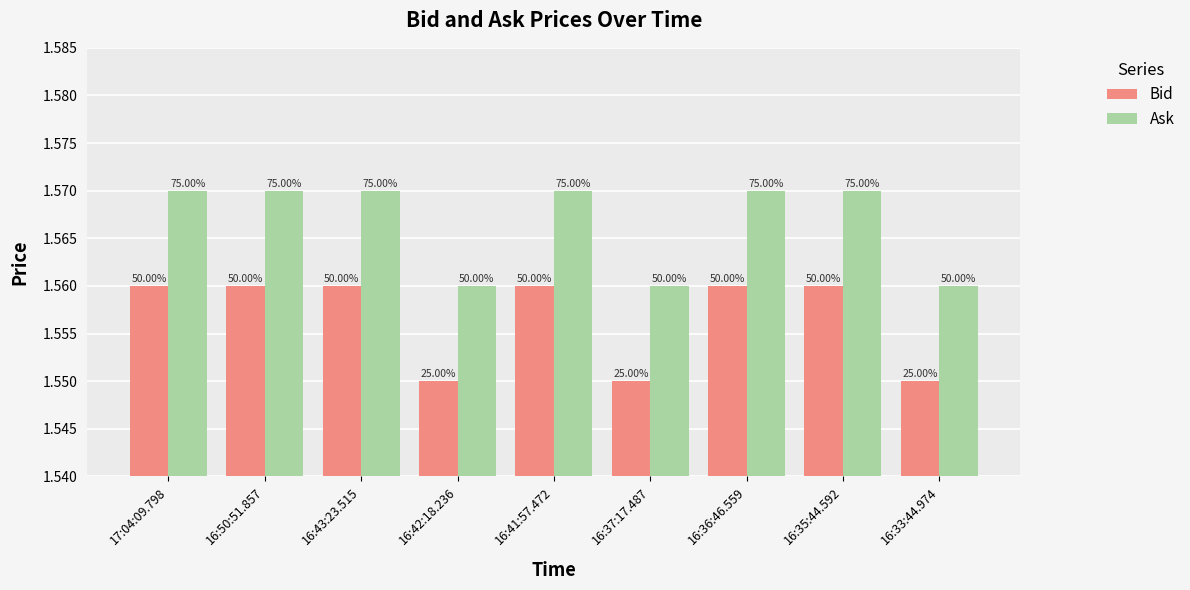

What are all the series names shown in the legend?

Bid, Ask